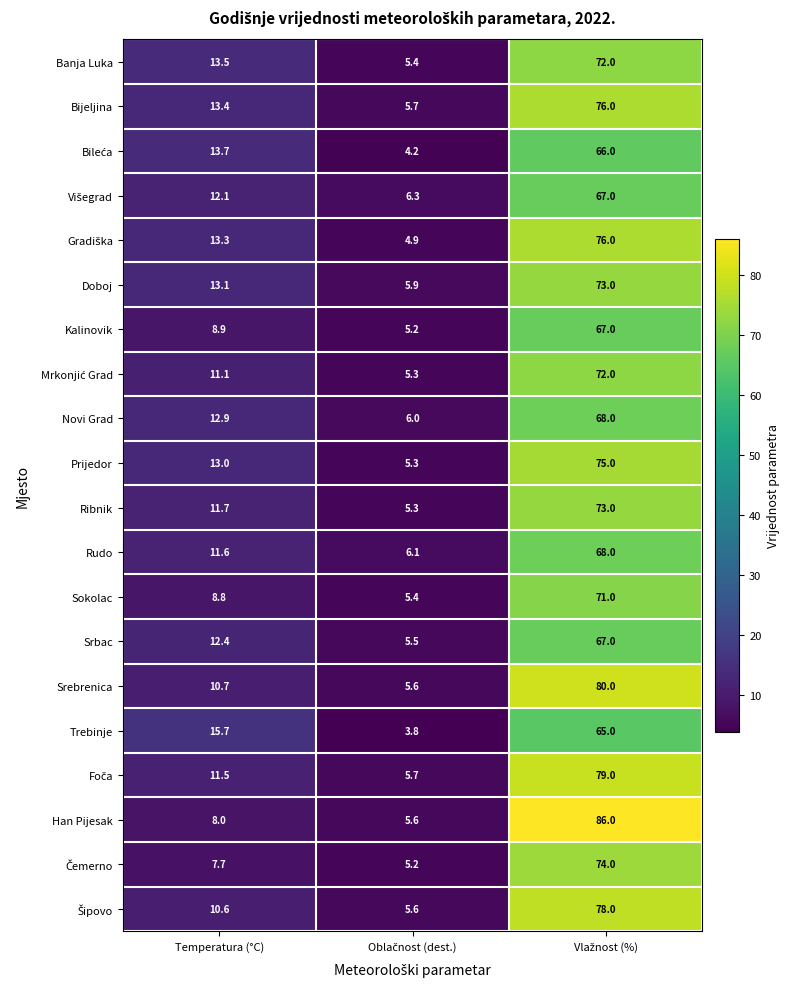

What is the difference between the maximum and minimum values in the Novi Grad series?

62.0